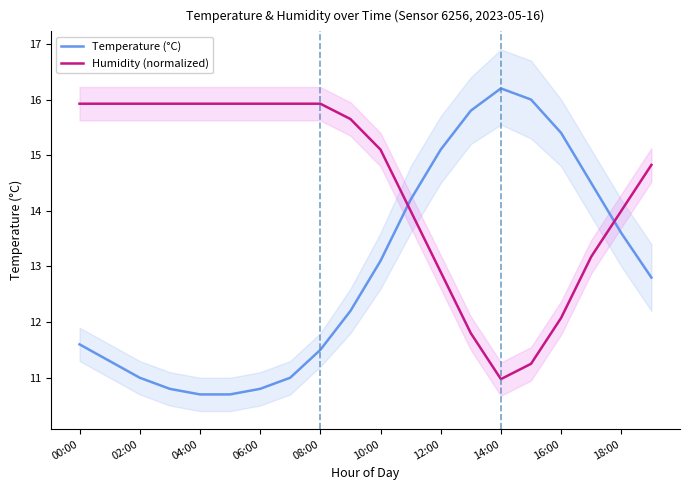

At which label does Humidity (normalized) first exceed 15?

00:00